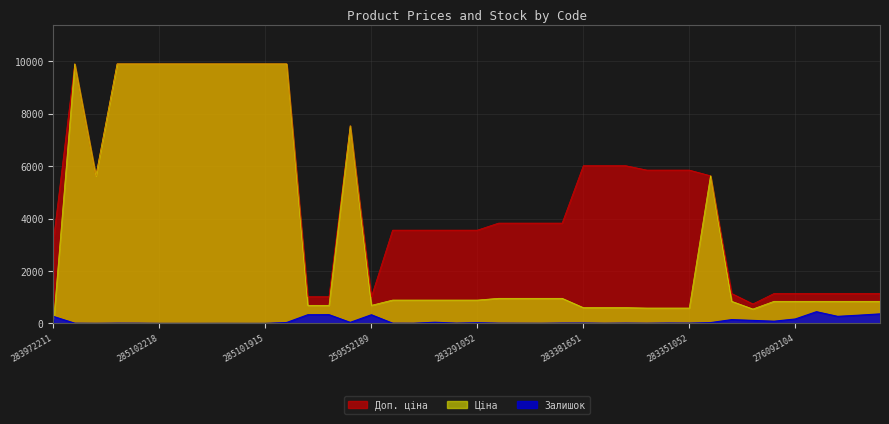

What are all the series names shown in the legend?

Доп. ціна, Ціна, Залишок